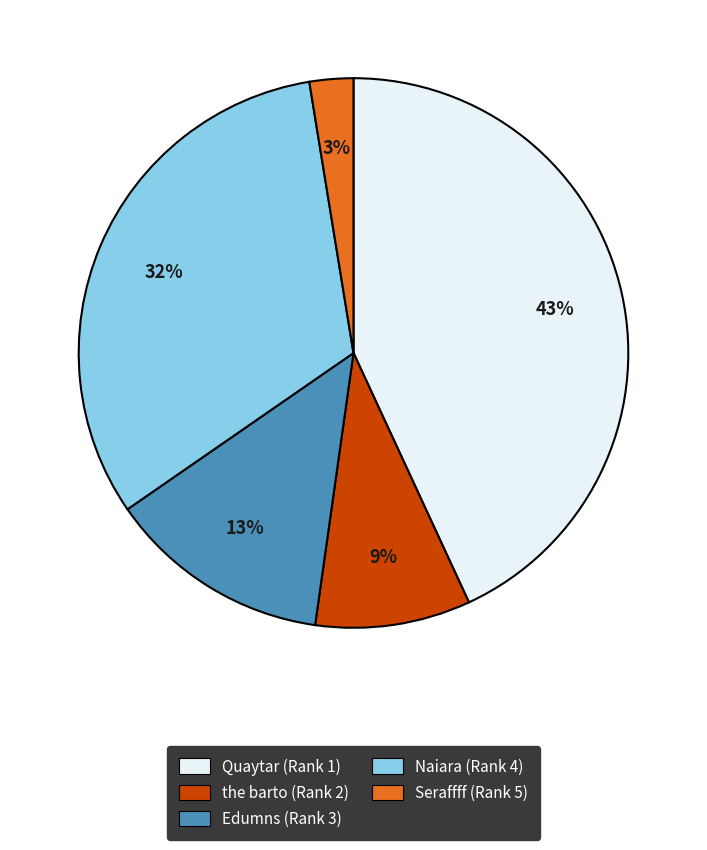

Do Edumns (Rank 3) and the barto (Rank 2) together represent more than half of the pie?

No